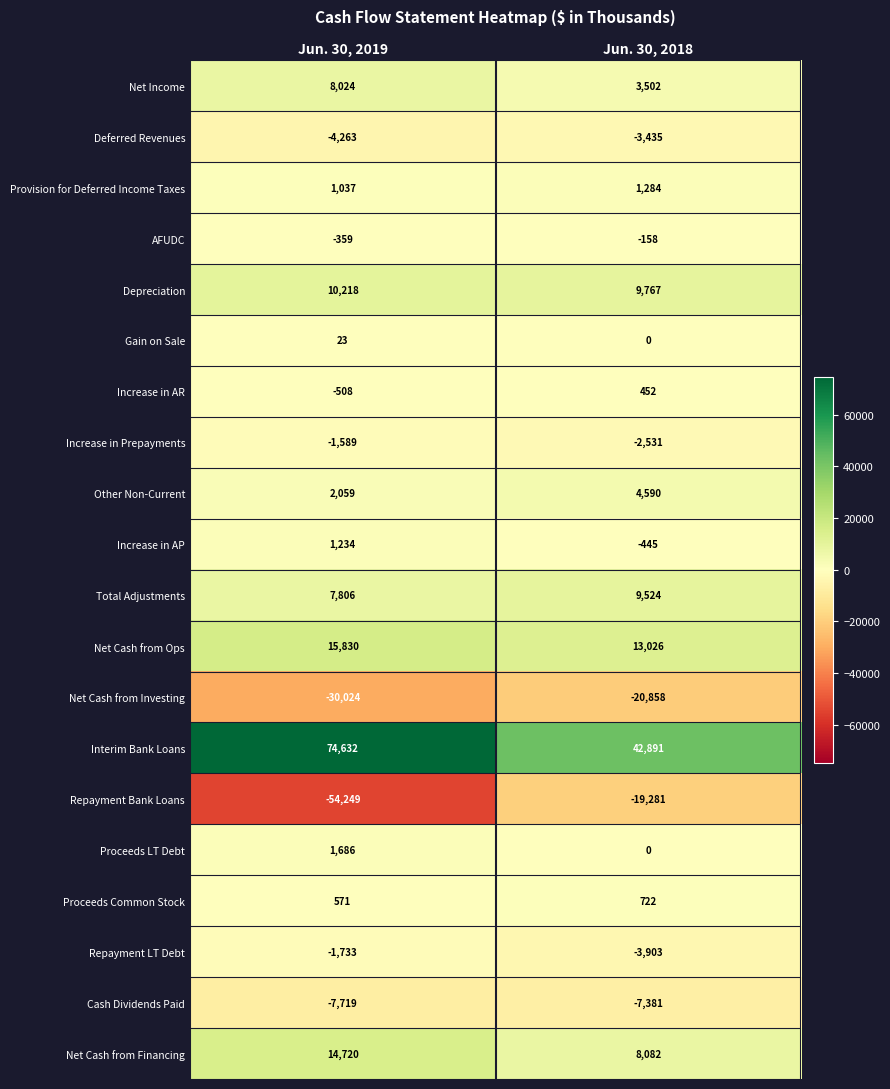

What is the approximate value of Total Adjustments at Jun. 30, 2018?

9524